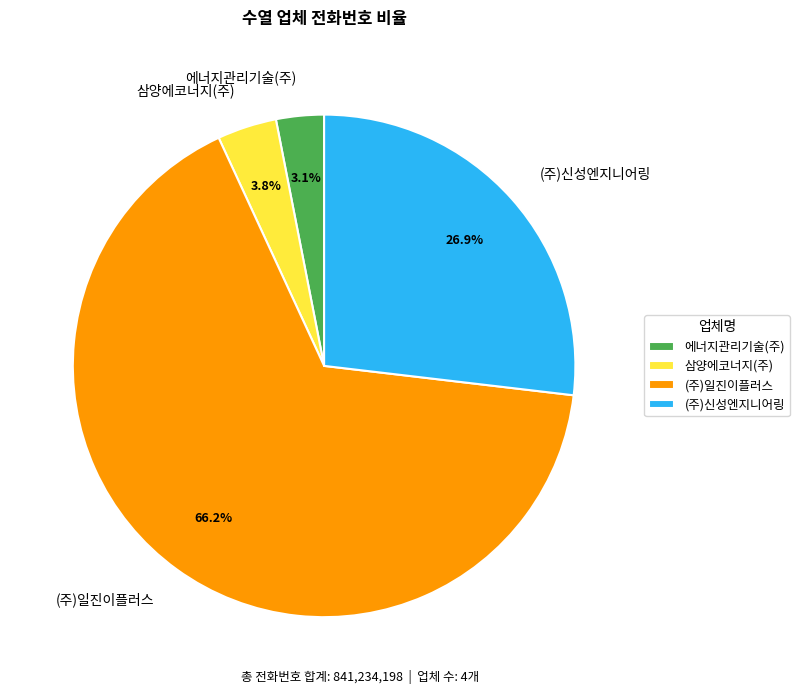

What percentage is the 에너지관리기술(주) slice, to the nearest percent?

3%